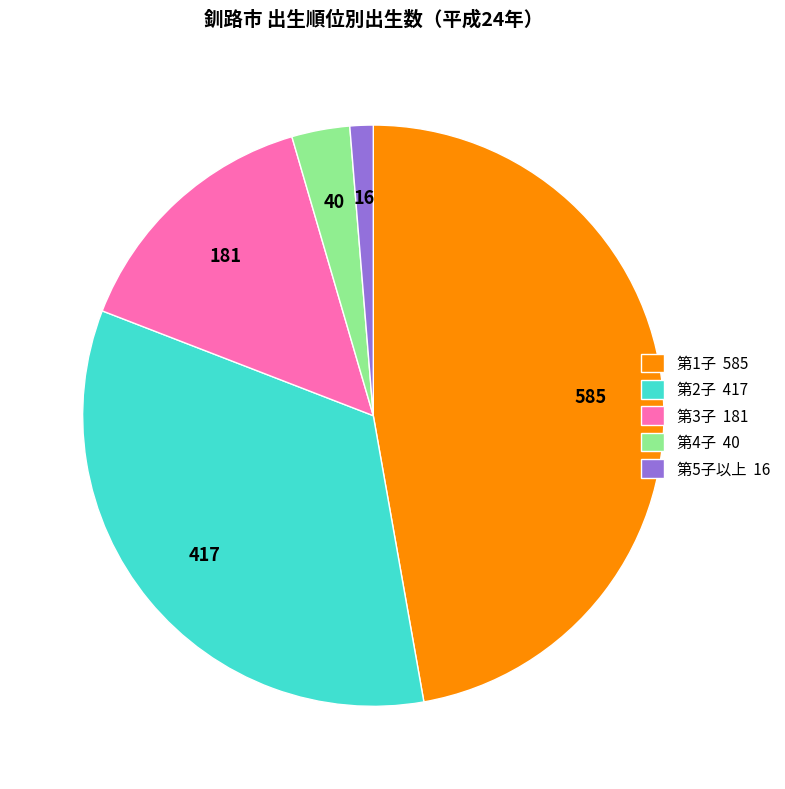

Combined, do 第2子 417 and 第3子 181 account for over 50%?

No